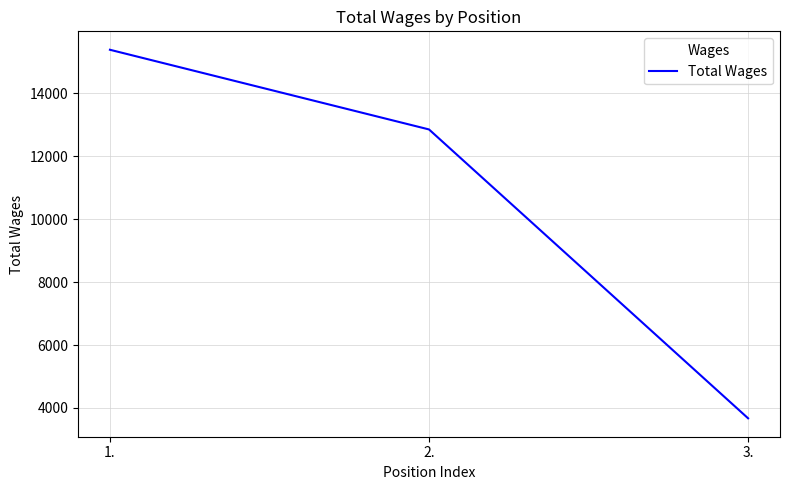

Rank the categories by value from lowest to highest.

3., 2., 1.